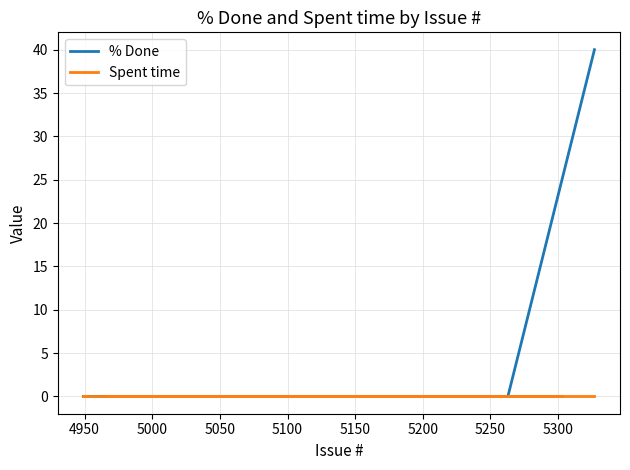

List the series in order of their overall mean, lowest first.

Spent time, % Done